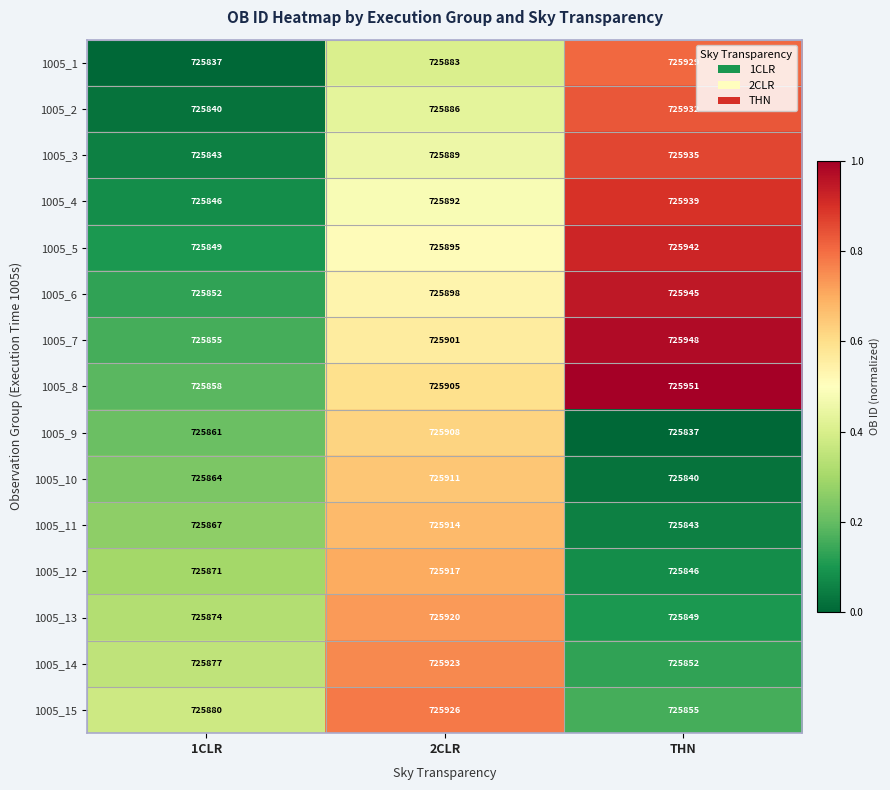

Count the 1005_9 values in the range 725837 to 725908.

3